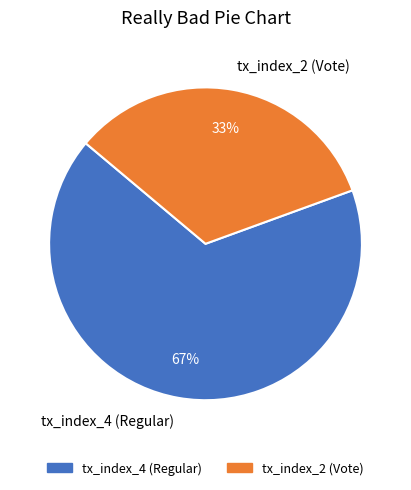

How many slices are in this pie chart?

2